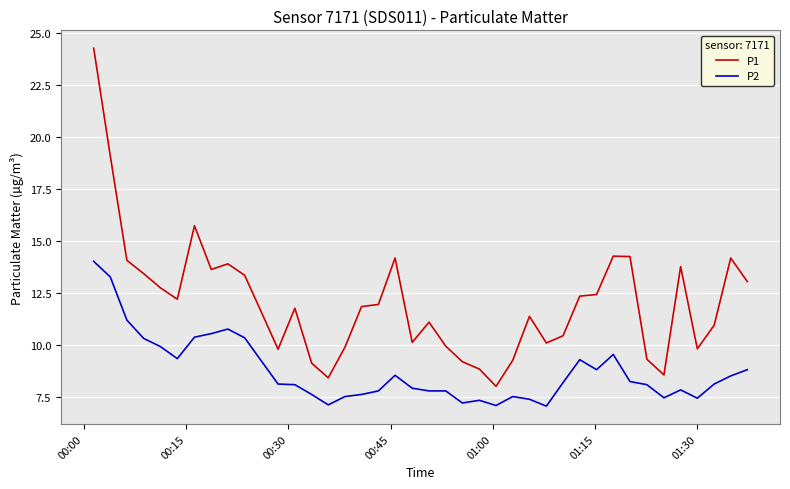

What is the smallest value displayed?

7.1